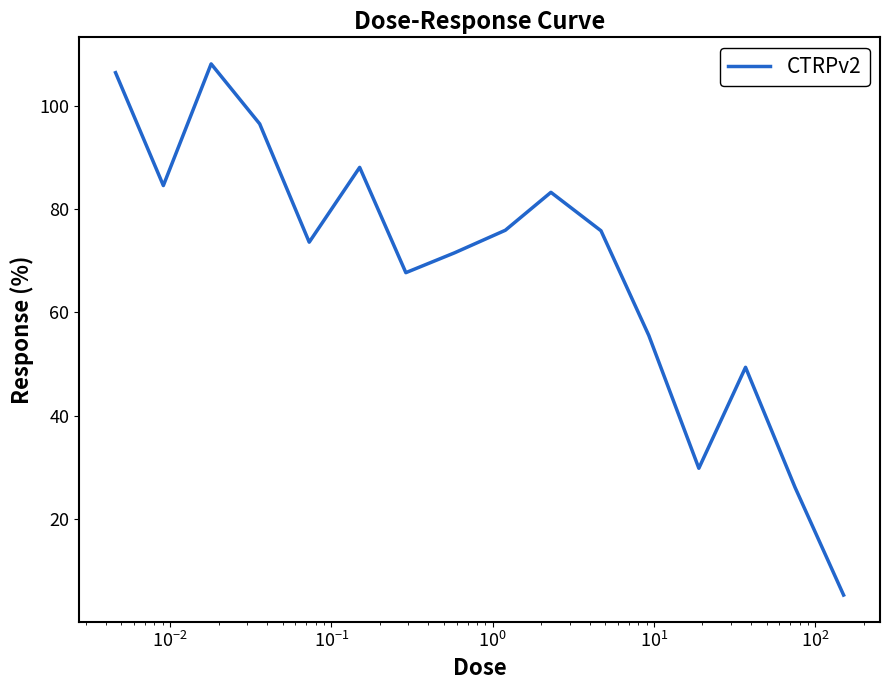

What is the difference between the maximum and minimum values?

102.8